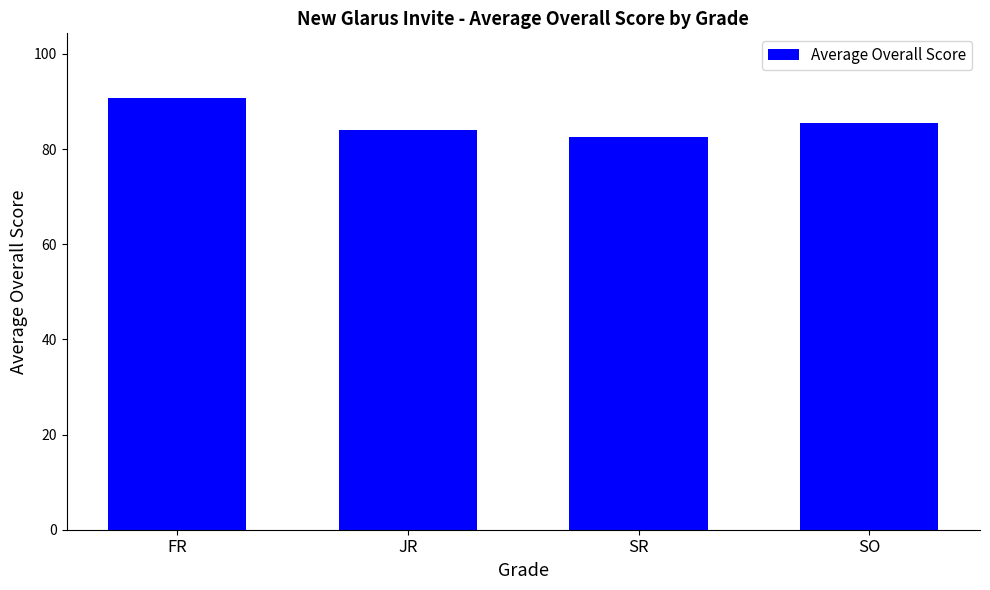

Are the bars horizontal?

No